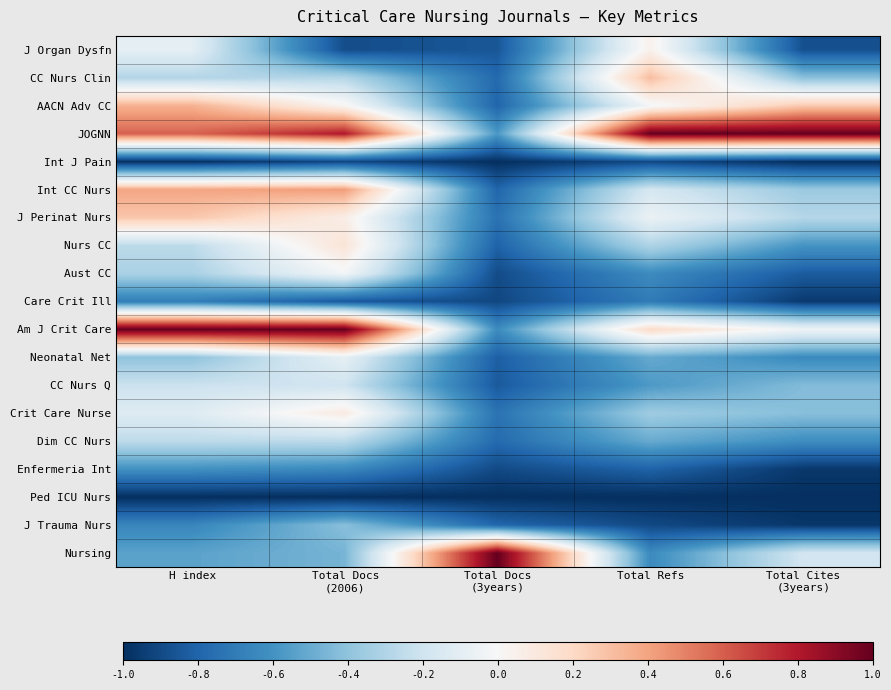

Reading left to right, transcribe all the data shown in this chart.

J Organ Dysfn: H index=-0.1	Total Docs
(2006)=-0.9	Total Docs
(3years)=-0.9	Total Refs=0.0	Total Cites
(3years)=-0.9
CC Nurs Clin: H index=-0.3	Total Docs
(2006)=-0.3	Total Docs
(3years)=-0.8	Total Refs=0.3	Total Cites
(3years)=-0.4
AACN Adv CC: H index=0.4	Total Docs
(2006)=0.0	Total Docs
(3years)=-0.8	Total Refs=-0.0	Total Cites
(3years)=0.3
JOGNN: H index=0.6	Total Docs
(2006)=0.8	Total Docs
(3years)=-0.6	Total Refs=1.0	Total Cites
(3years)=1.0
Int J Pain: H index=-1.0	Total Docs
(2006)=-0.9	Total Docs
(3years)=-1.0	Total Refs=-0.9	Total Cites
(3years)=-1.0
Int CC Nurs: H index=0.4	Total Docs
(2006)=0.4	Total Docs
(3years)=-0.8	Total Refs=-0.2	Total Cites
(3years)=-0.4
J Perinat Nurs: H index=0.3	Total Docs
(2006)=0.1	Total Docs
(3years)=-0.7	Total Refs=-0.1	Total Cites
(3years)=-0.3
Nurs CC: H index=-0.3	Total Docs
(2006)=0.1	Total Docs
(3years)=-0.8	Total Refs=-0.3	Total Cites
(3years)=-0.6
Aust CC: H index=-0.3	Total Docs
(2006)=-0.0	Total Docs
(3years)=-0.9	Total Refs=-0.6	Total Cites
(3years)=-0.8
Care Crit Ill: H index=-0.7	Total Docs
(2006)=-0.8	Total Docs
(3years)=-0.9	Total Refs=-0.7	Total Cites
(3years)=-1.0
Am J Crit Care: H index=1.0	Total Docs
(2006)=1.0	Total Docs
(3years)=-0.6	Total Refs=0.2	Total Cites
(3years)=-0.0
Neonatal Net: H index=-0.4	Total Docs
(2006)=-0.1	Total Docs
(3years)=-0.8	Total Refs=-0.5	Total Cites
(3years)=-0.6
CC Nurs Q: H index=-0.2	Total Docs
(2006)=-0.2	Total Docs
(3years)=-0.8	Total Refs=-0.6	Total Cites
(3years)=-0.4
Crit Care Nurse: H index=-0.1	Total Docs
(2006)=0.1	Total Docs
(3years)=-0.7	Total Refs=-0.4	Total Cites
(3years)=-0.4
Dim CC Nurs: H index=-0.3	Total Docs
(2006)=-0.3	Total Docs
(3years)=-0.8	Total Refs=-0.5	Total Cites
(3years)=-0.6
Enfermeria Int: H index=-0.6	Total Docs
(2006)=-0.6	Total Docs
(3years)=-0.9	Total Refs=-0.8	Total Cites
(3years)=-1.0
Ped ICU Nurs: H index=-1.0	Total Docs
(2006)=-1.0	Total Docs
(3years)=-1.0	Total Refs=-1.0	Total Cites
(3years)=-1.0
J Trauma Nurs: H index=-0.7	Total Docs
(2006)=-0.4	Total Docs
(3years)=-0.8	Total Refs=-0.9	Total Cites
(3years)=-1.0
Nursing: H index=-0.5	Total Docs
(2006)=-0.5	Total Docs
(3years)=1.0	Total Refs=-0.6	Total Cites
(3years)=-0.2